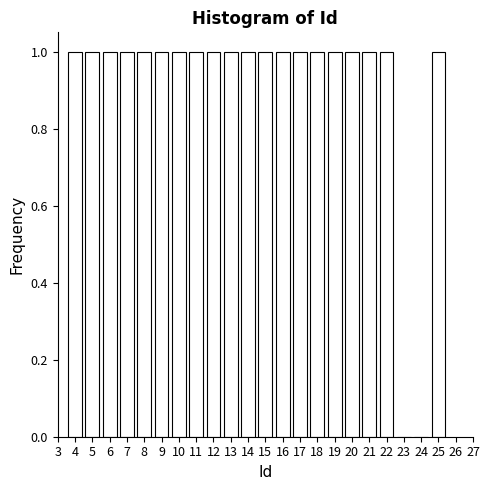

Reading left to right, what are all the values shown in this chart?

4=1	5=1	6=1	7=1	8=1	9=1	10=1	11=1	12=1	13=1	14=1	15=1	16=1	17=1	18=1	19=1	20=1	21=1	22=1	23=0	24=0	25=1